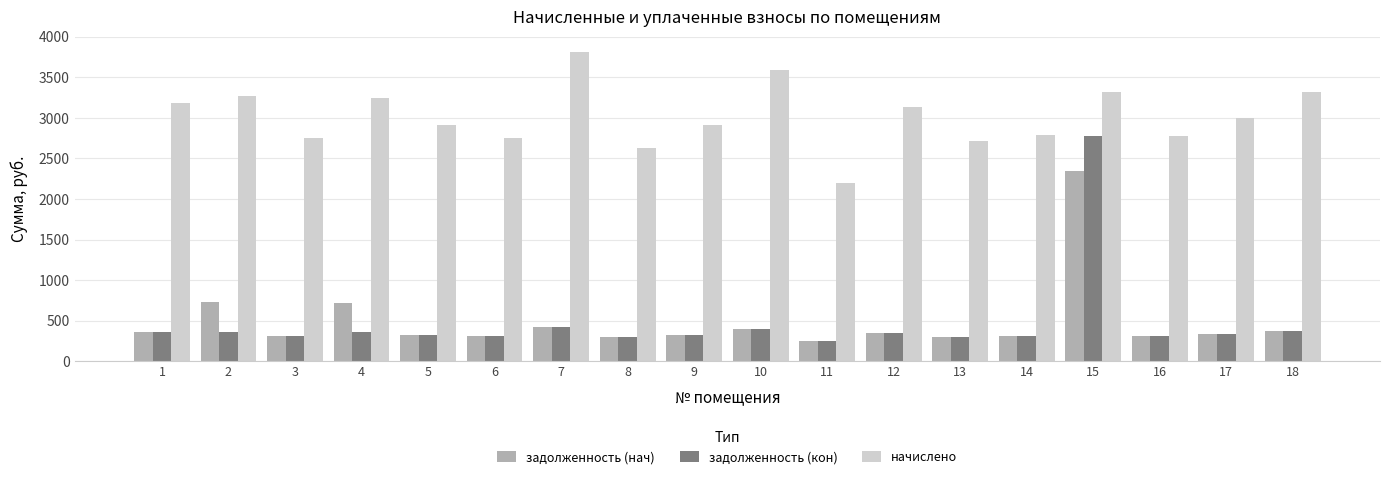

The value of начислено at 13 is 4288.9. True or false?

False